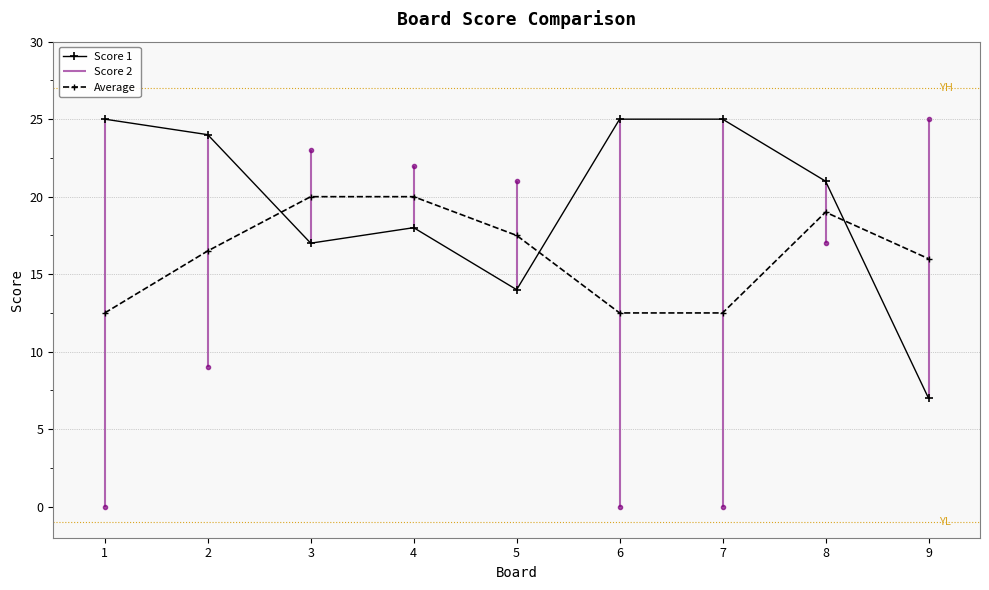

What is the difference between the Average values at 9 and 8?

3.0